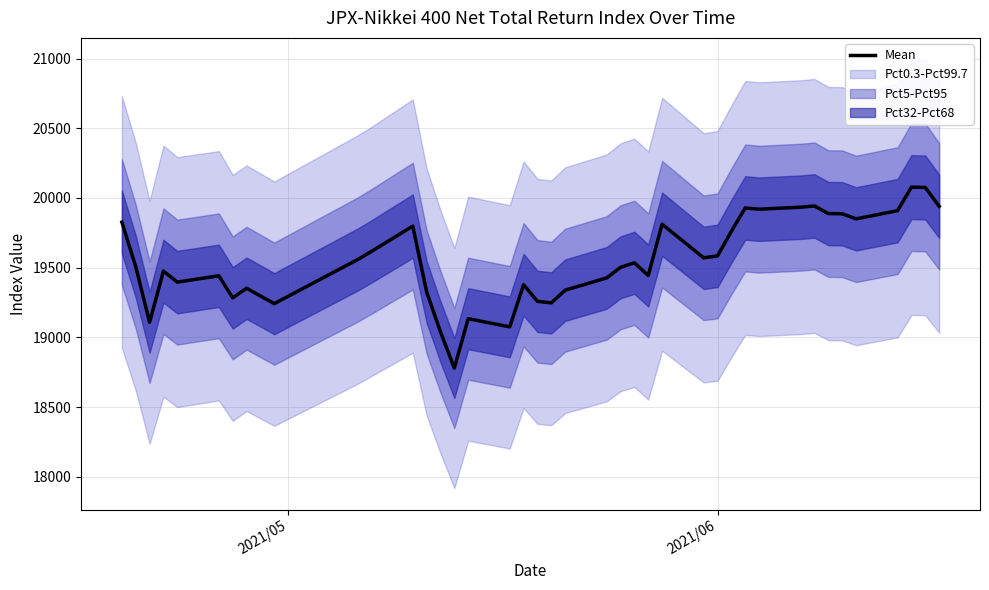

What is the maximum value for Mean?

20077.8